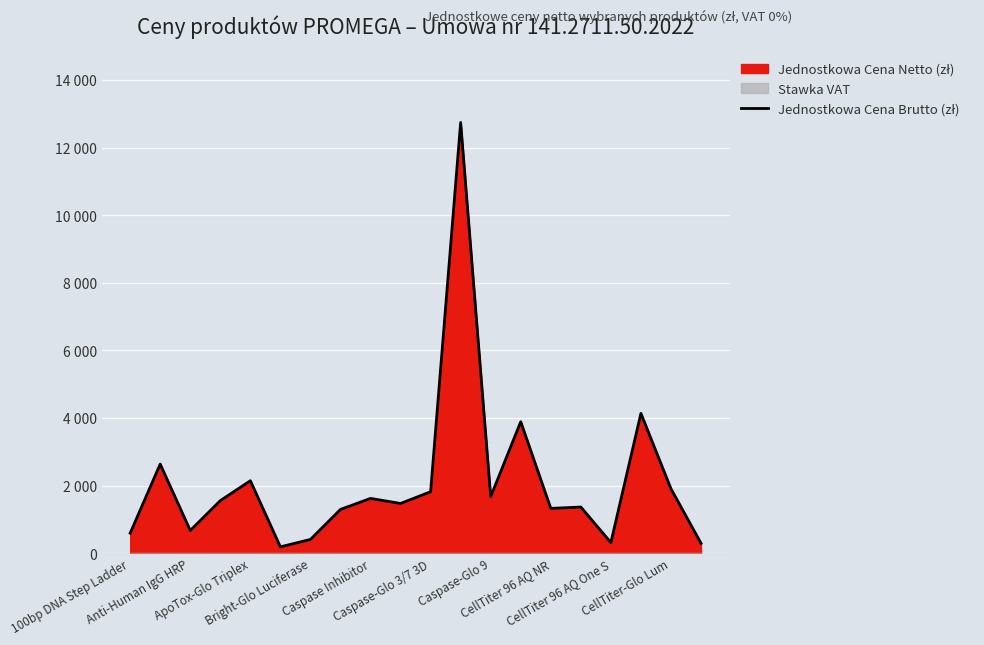

Count the number of categories in the chart.

20